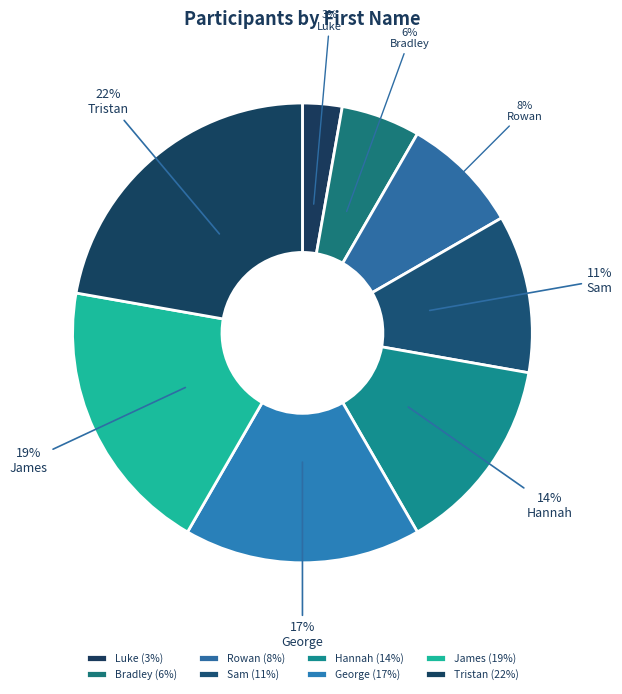

What percentage is NOT represented by George?

83.3%